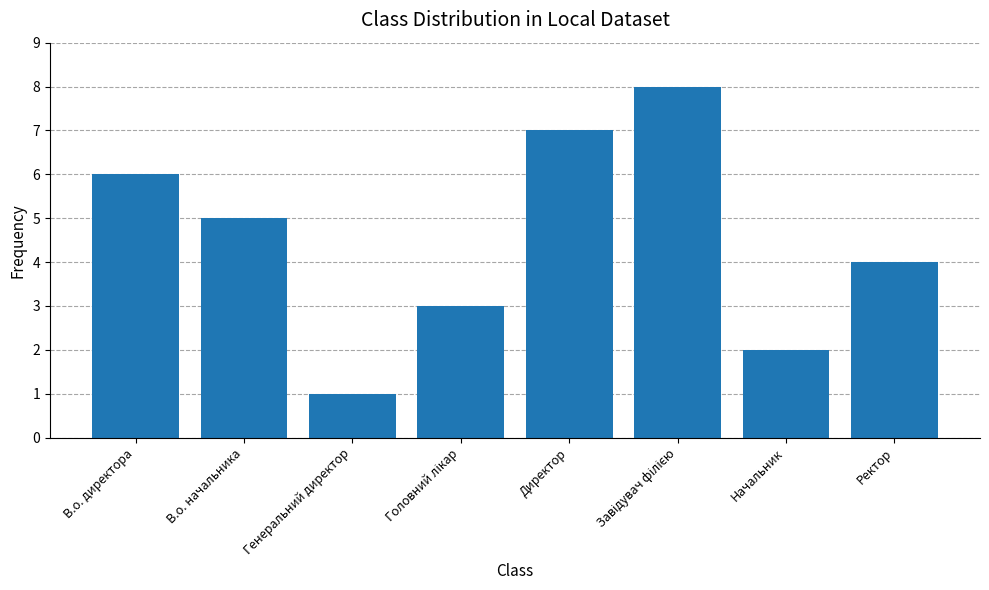

True or false: the data shows 2 at Ректор.

False